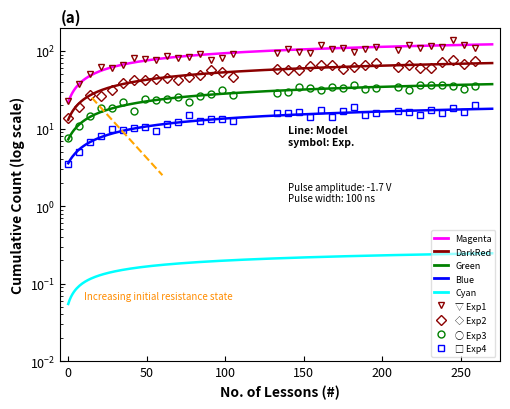

The Series 3 series shows 21.1 at 33. True or false?

False